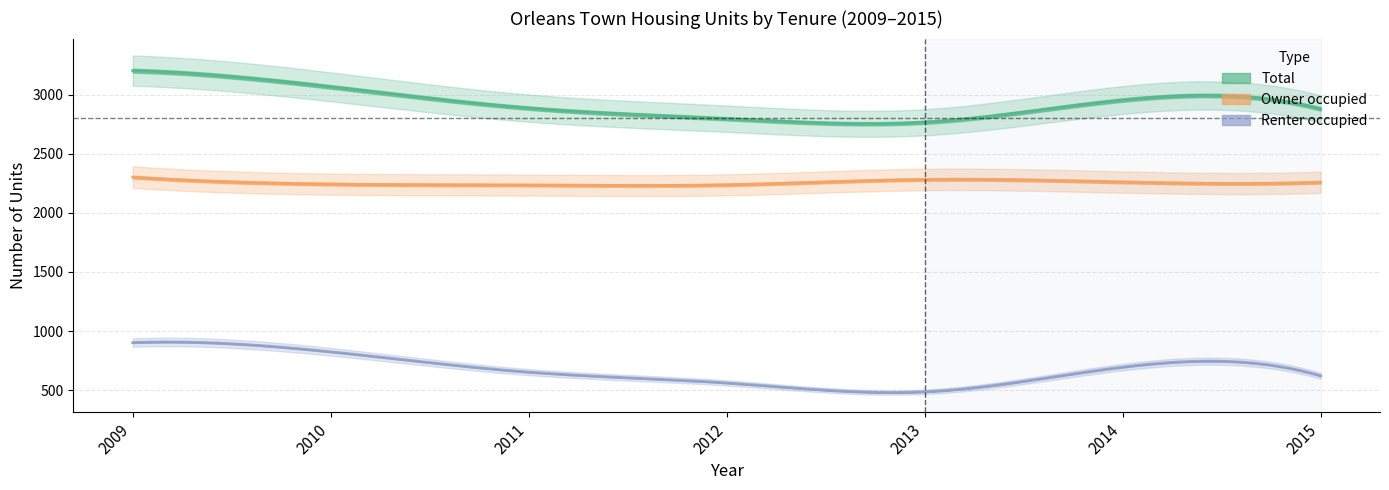

True or false: Owner occupied and Total intersect in this chart.

False